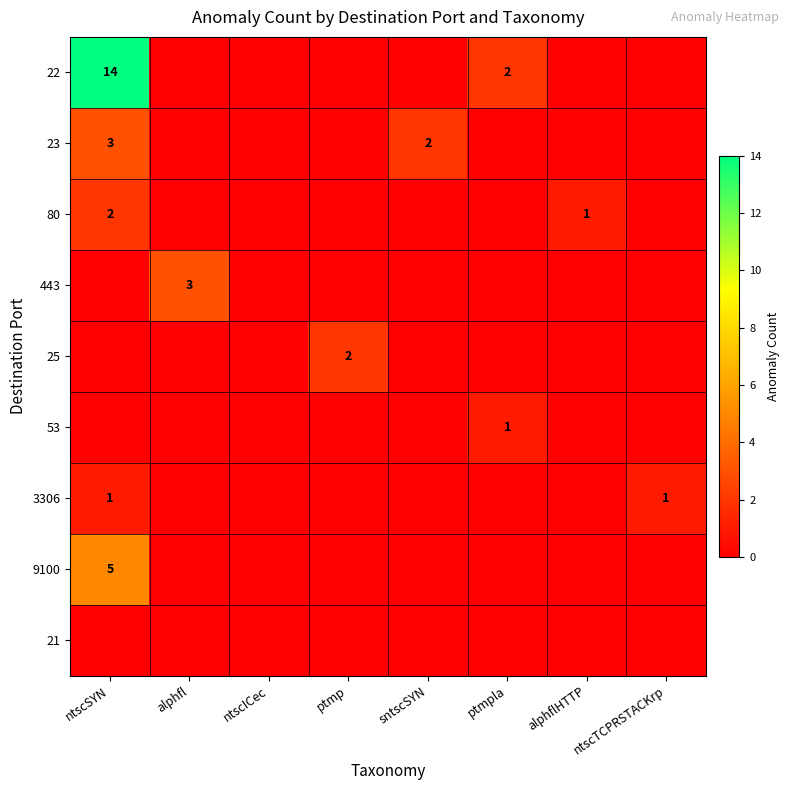

What is the spread (max minus min) of values at ptmp?

2